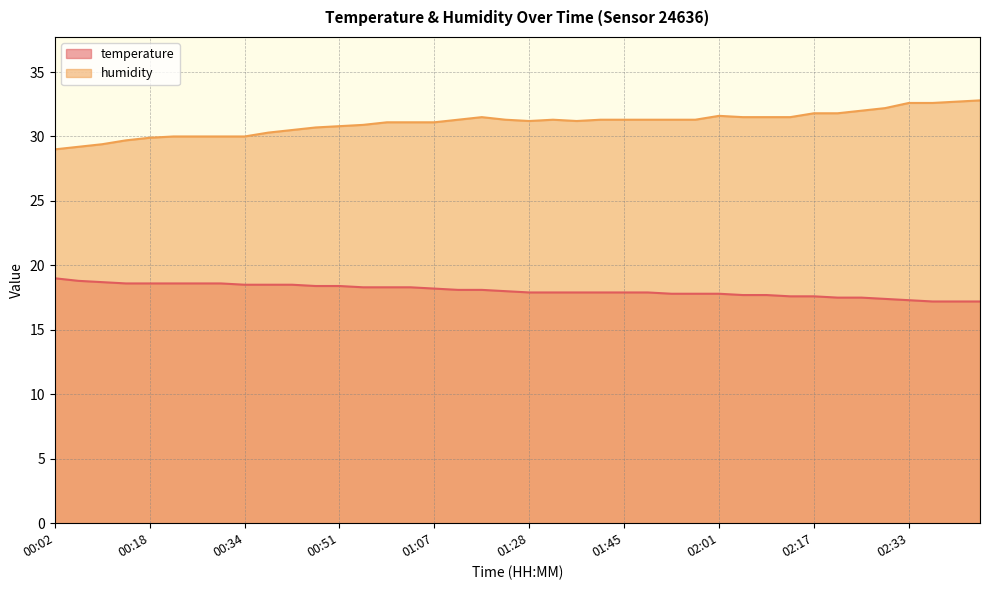

True or false: humidity has more than 1 interior local peaks.

True